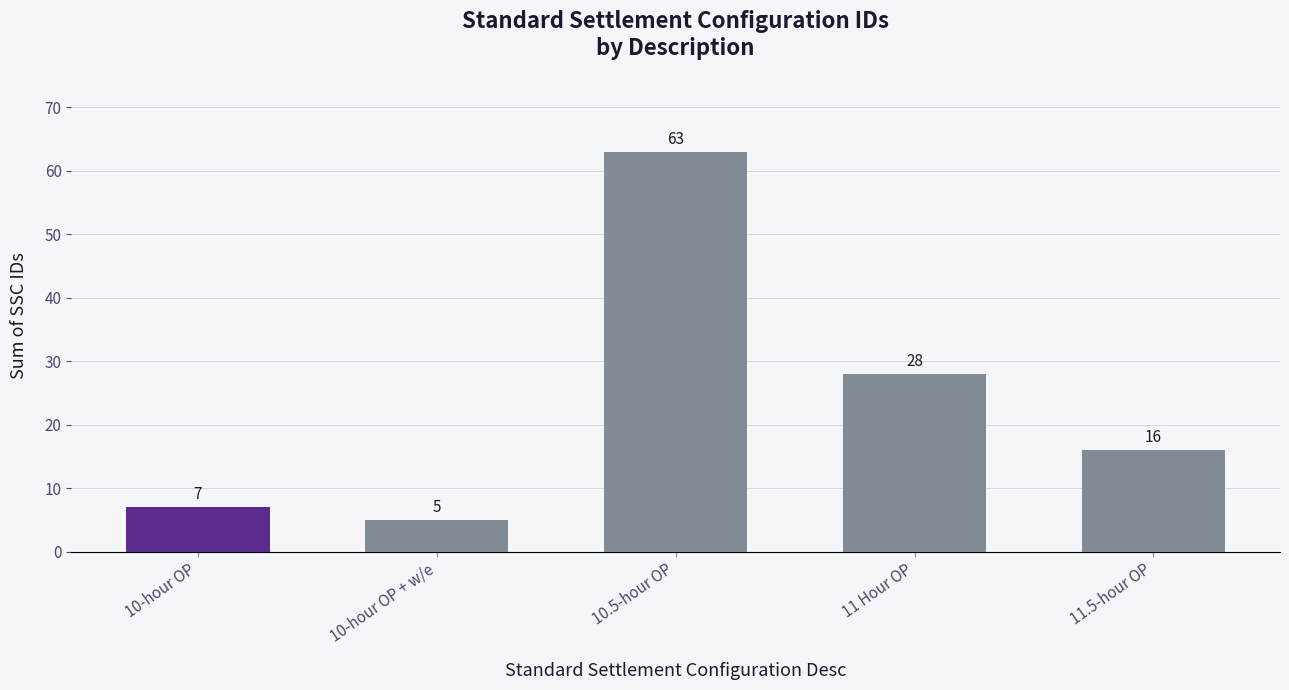

Rank the categories by value from highest to lowest.

10.5-hour OP, 11 Hour OP, 11.5-hour OP, 10-hour OP, 10-hour OP + w/e